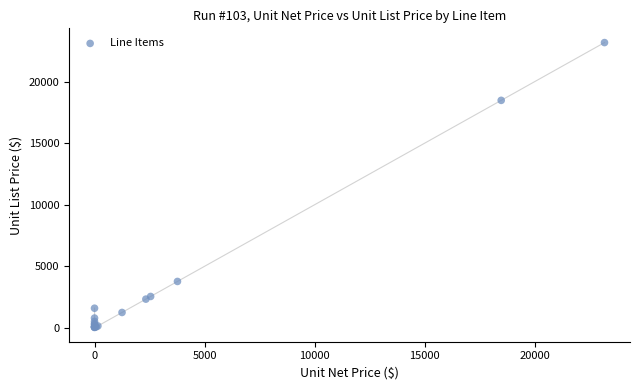

What Y value in the scatter plot is closest to 11605?

18485.0